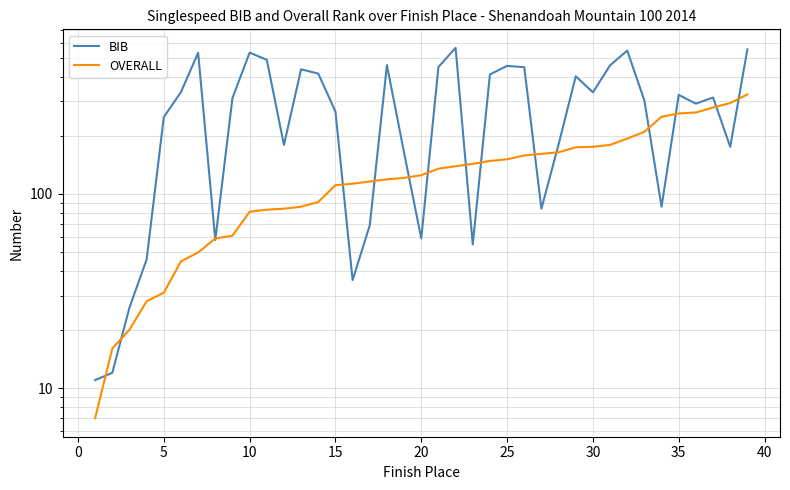

How many intersections are there between BIB and OVERALL?

16